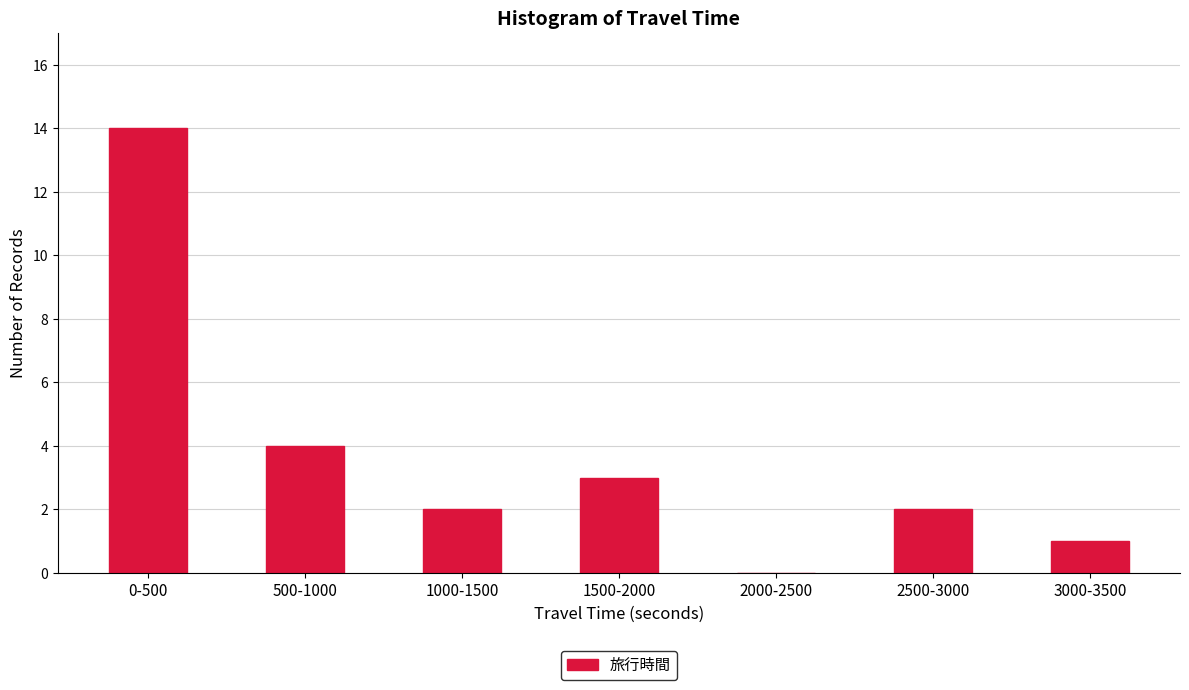

Reading left to right, list all the values displayed in this chart.

0-500=14	500-1000=4	1000-1500=2	1500-2000=3	2000-2500=0	2500-3000=2	3000-3500=1